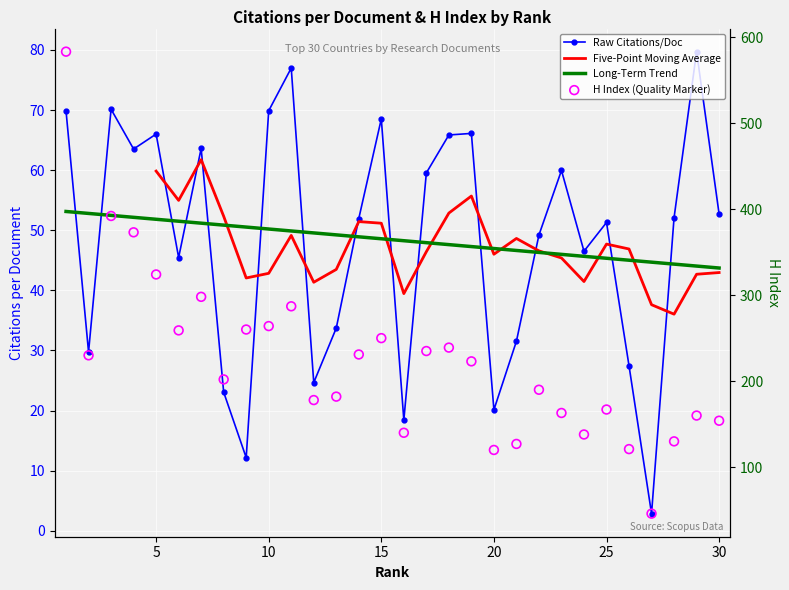

Which series contains the highest Y value?

H index